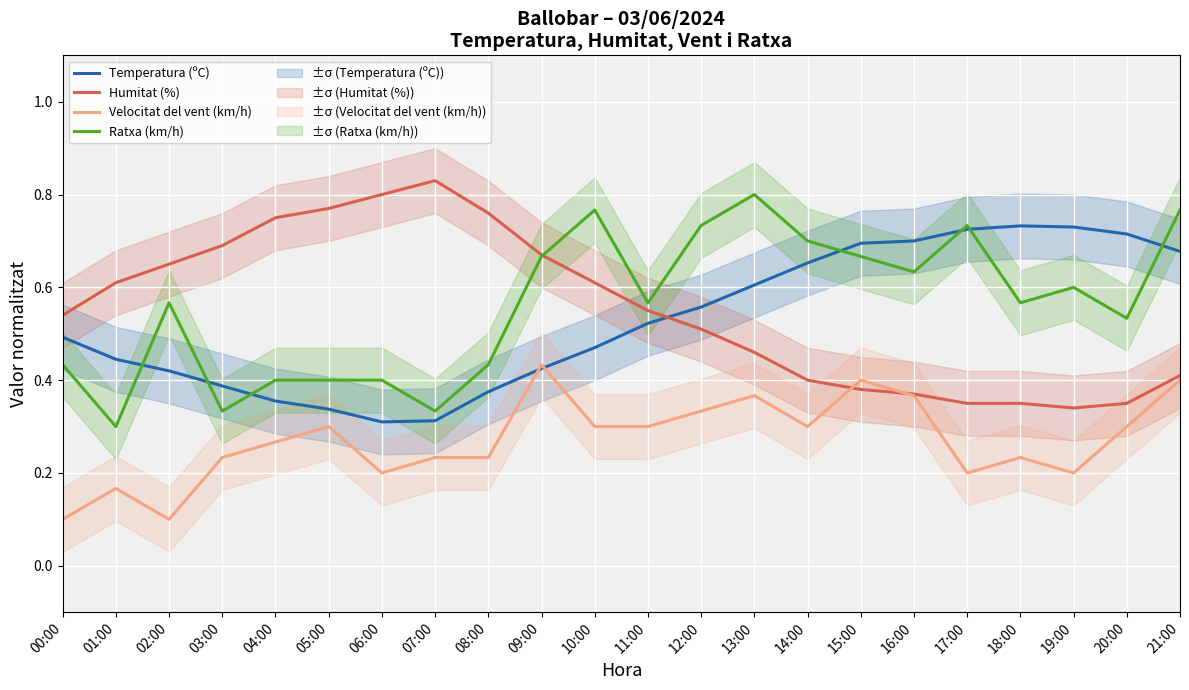

How many interior local valleys does the Humitat (%) series have?

1